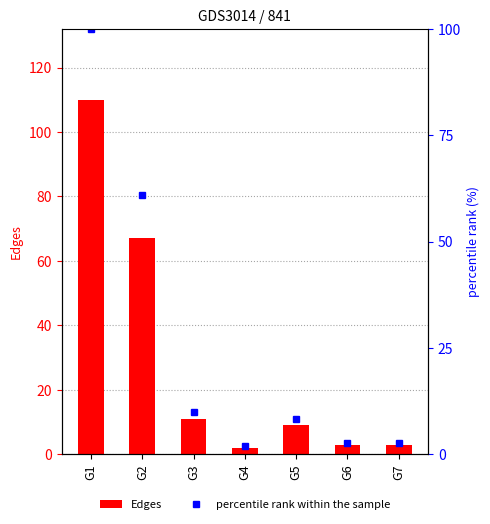

Is the value of percentile rank within the sample at G7 greater than the value of Edges at G6?

No